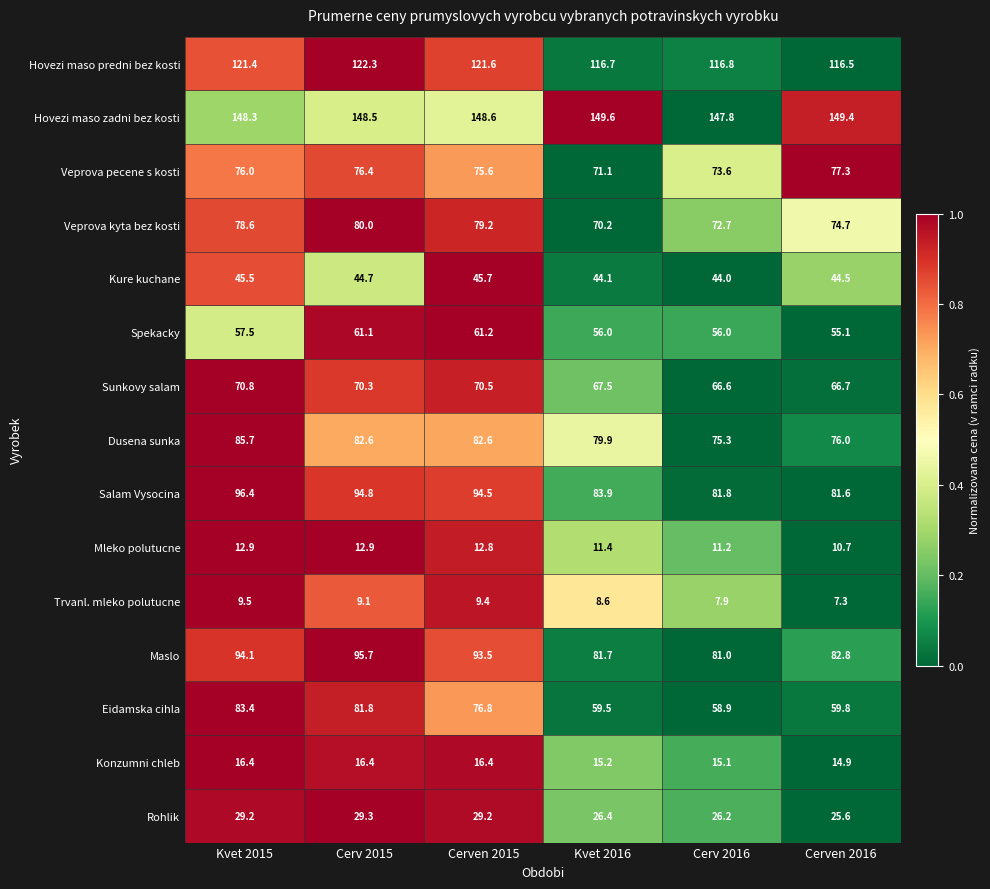

Count the number of data series in this chart.

15